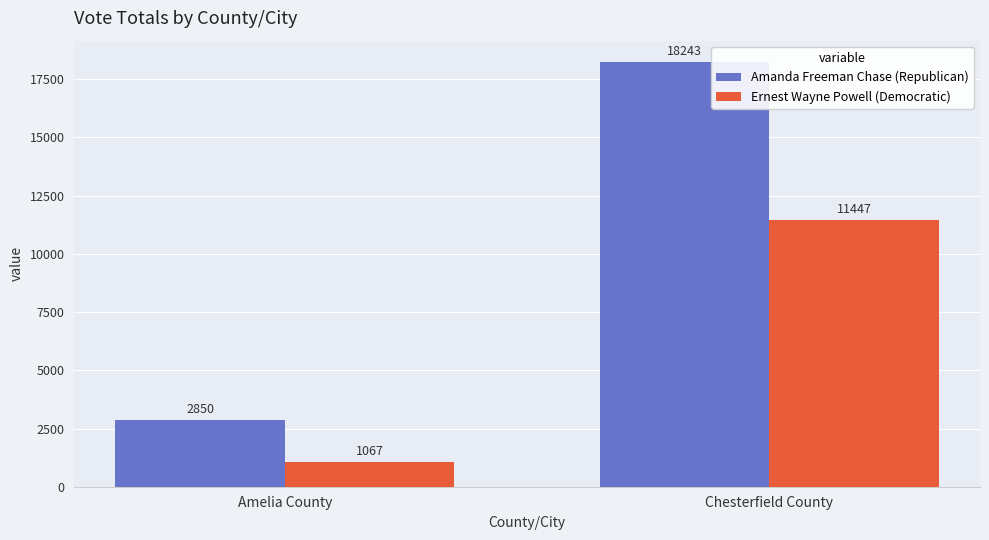

Does the chart contain stacked bars?

No